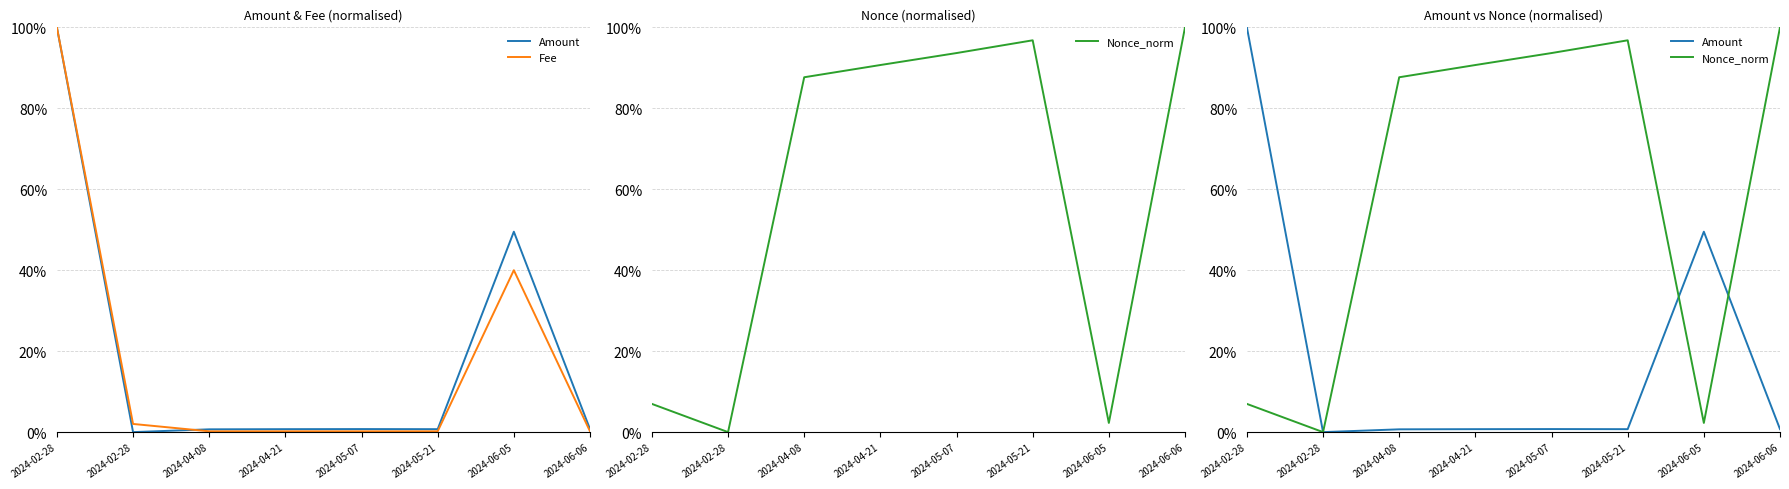

What is the label of the 3rd point from the left?

2024-04-08